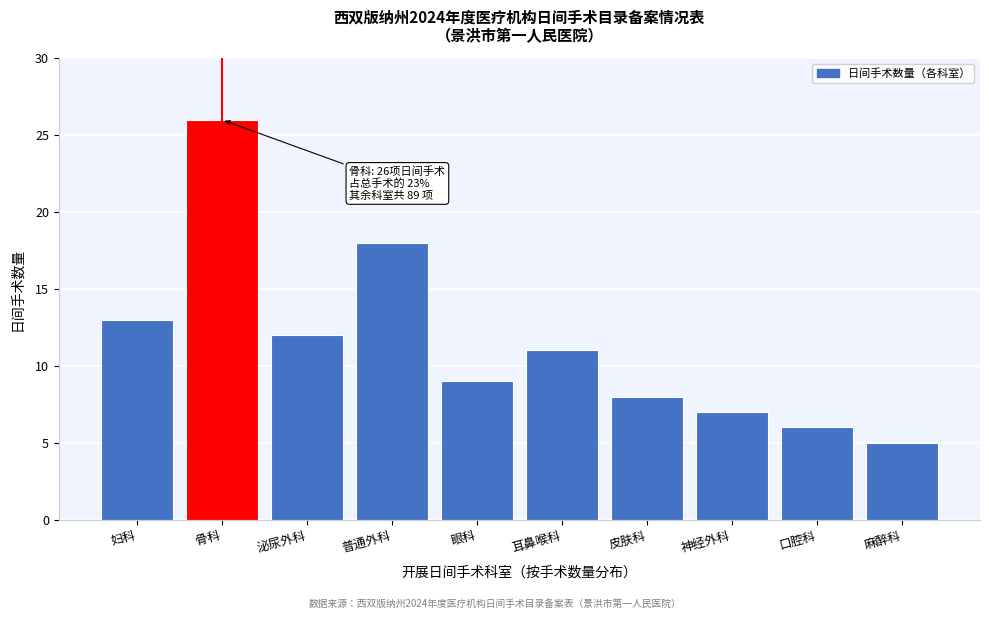

Reading left to right, what are all the values shown in this chart?

妇科=13	骨科=26	泌尿外科=12	普通外科=18	眼科=9	耳鼻喉科=11	皮肤科=8	神经外科=7	口腔科=6	麻醉科=5